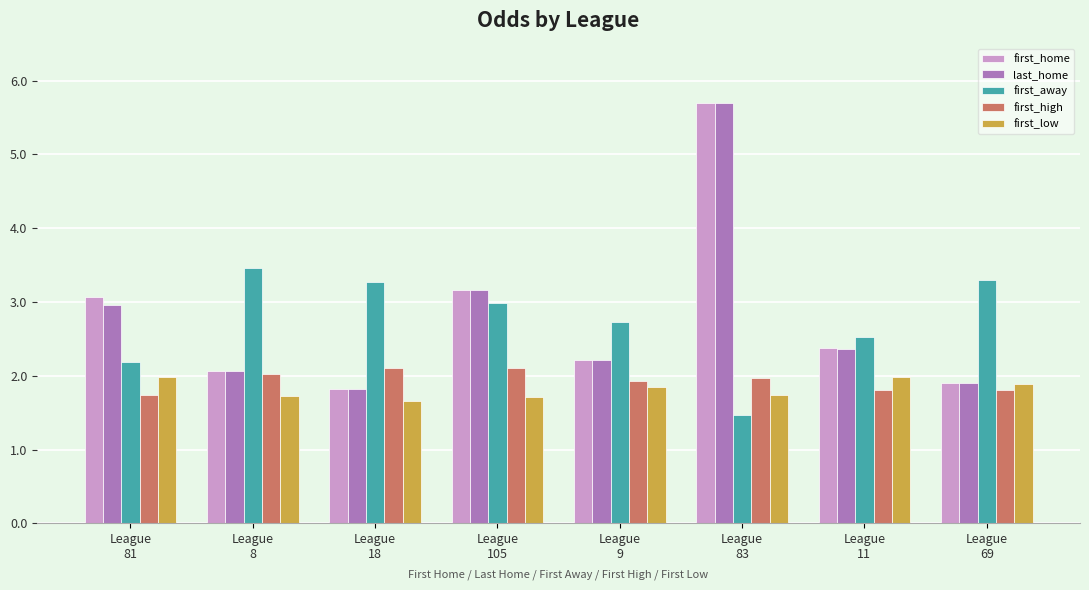

What is the difference between the maximum and minimum values in the first_away series?

2.0